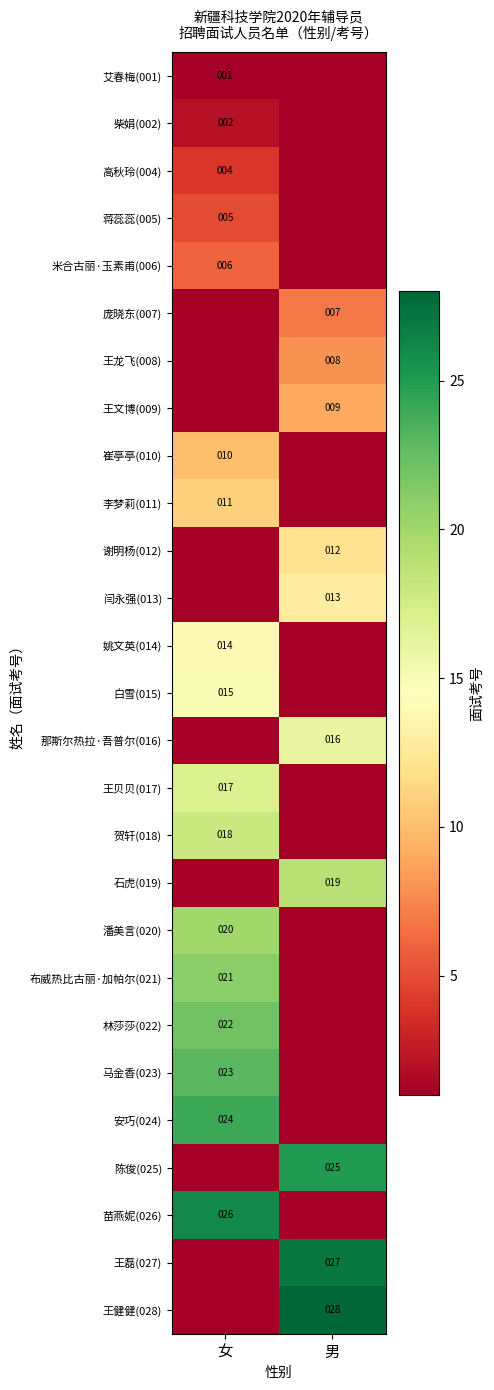

The value of 柴娟(002) at 女 is 2. True or false?

True